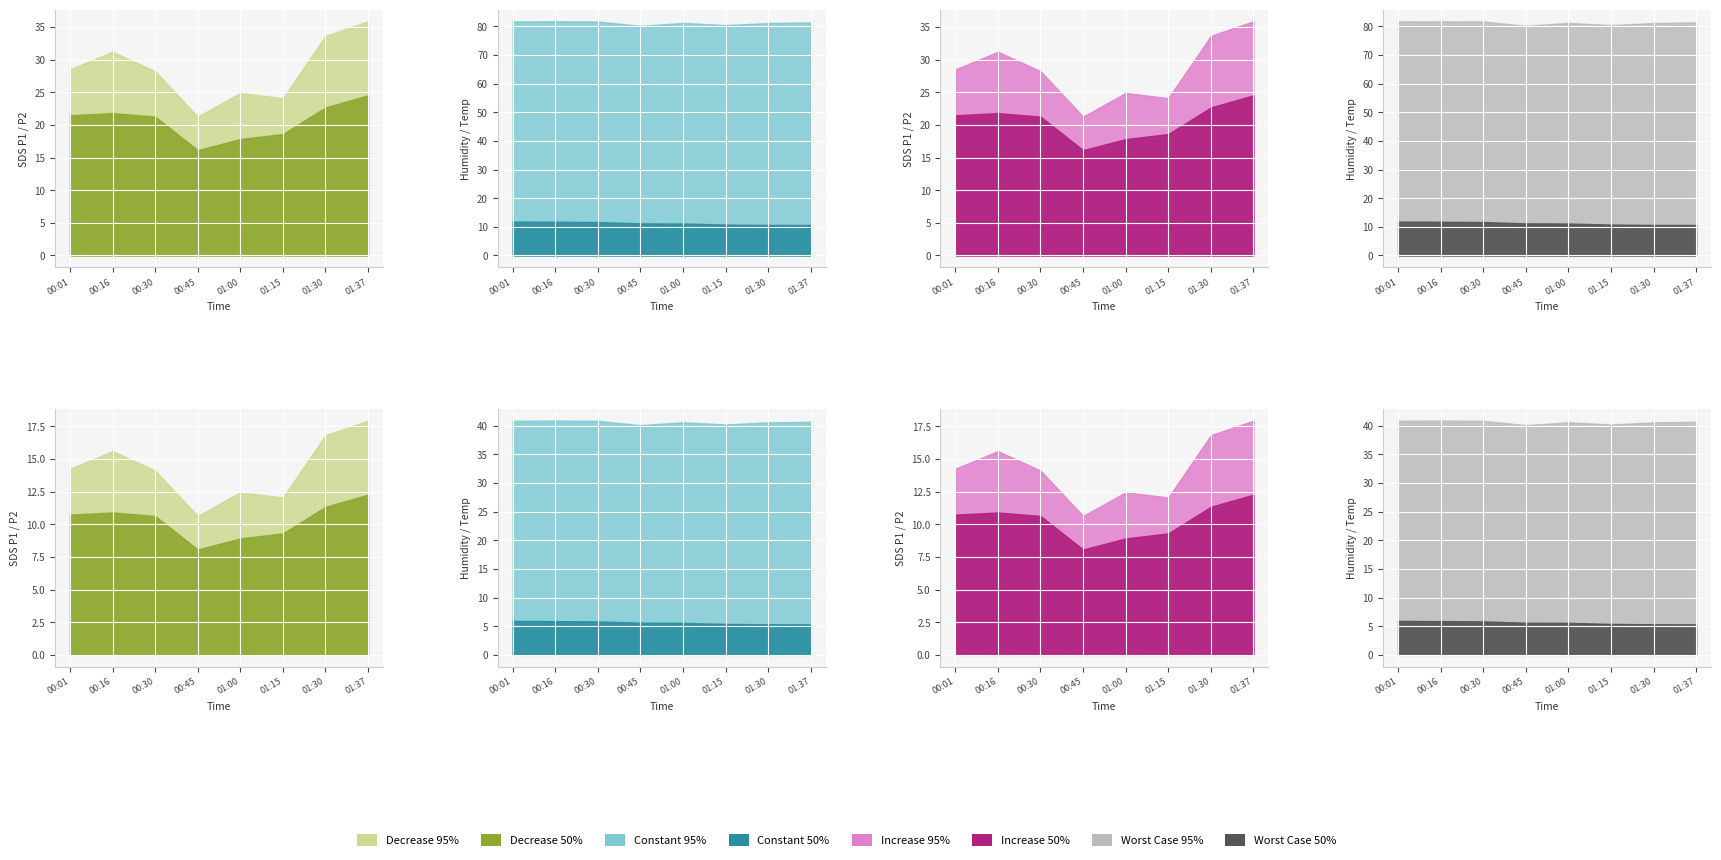

What is the label of the 1st point from the left?

00:01